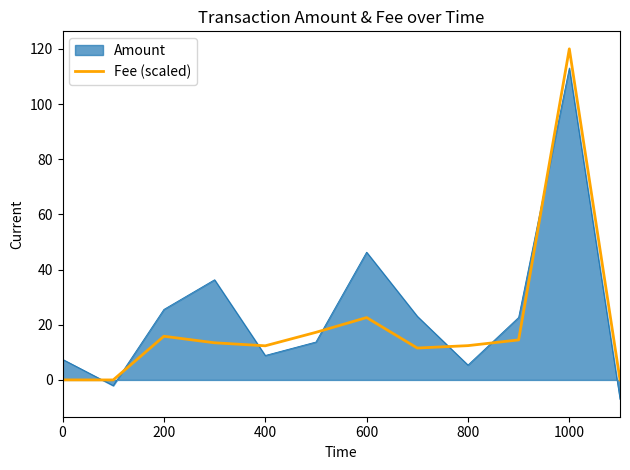

The value at 9 is 14.5. True or false?

True